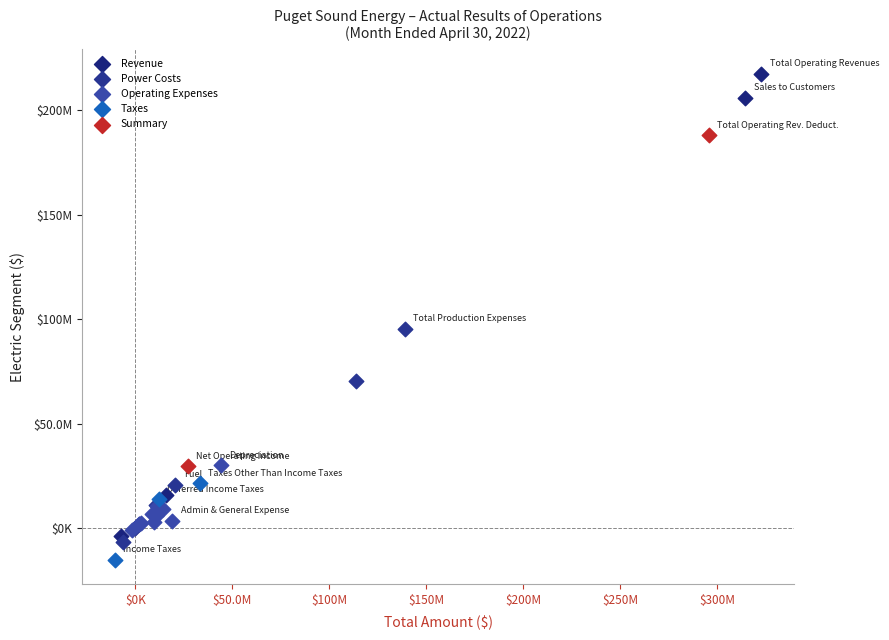

What are all the series names shown in the legend?

Revenue, Power Costs, Operating Expenses, Taxes, Summary